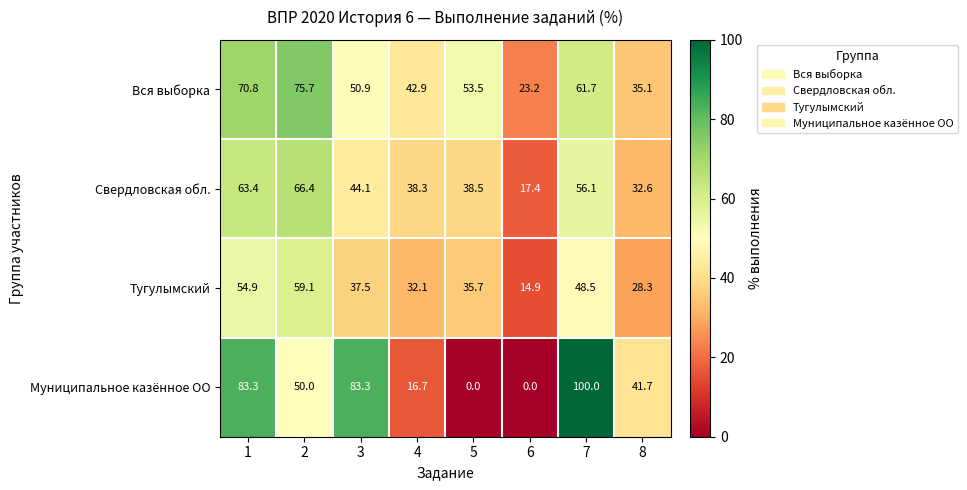

Rank the series by their maximum value, from lowest to highest.

Тугулымский, Свердловская обл., Вся выборка, Муниципальное казённое ОО